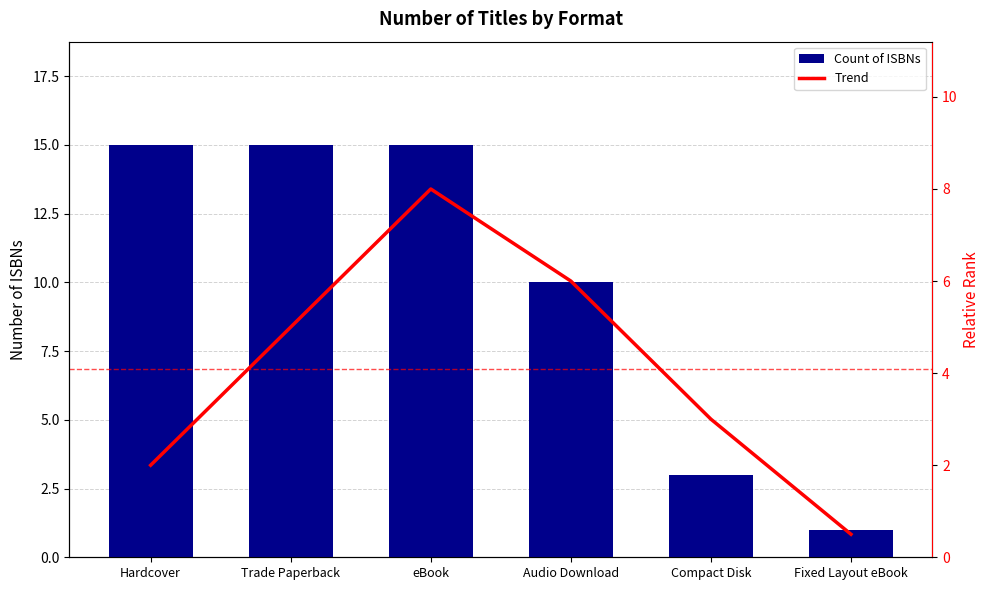

What are all the series names shown in the legend?

Count of ISBNs, Trend